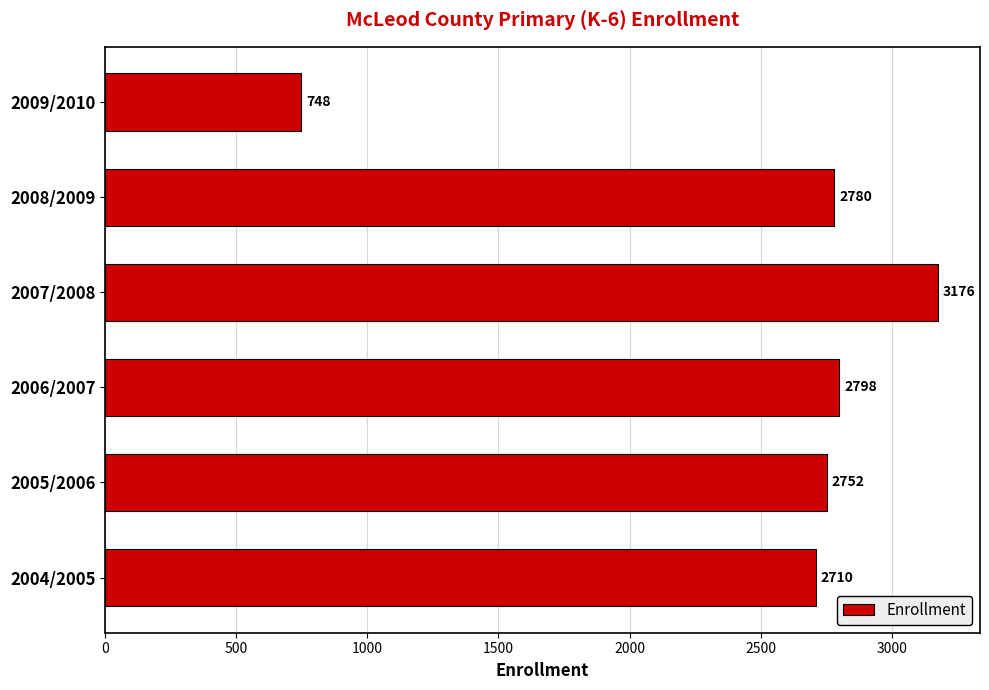

Reading top to bottom, what are all the values shown in this chart?

748	2780	3176	2798	2752	2710